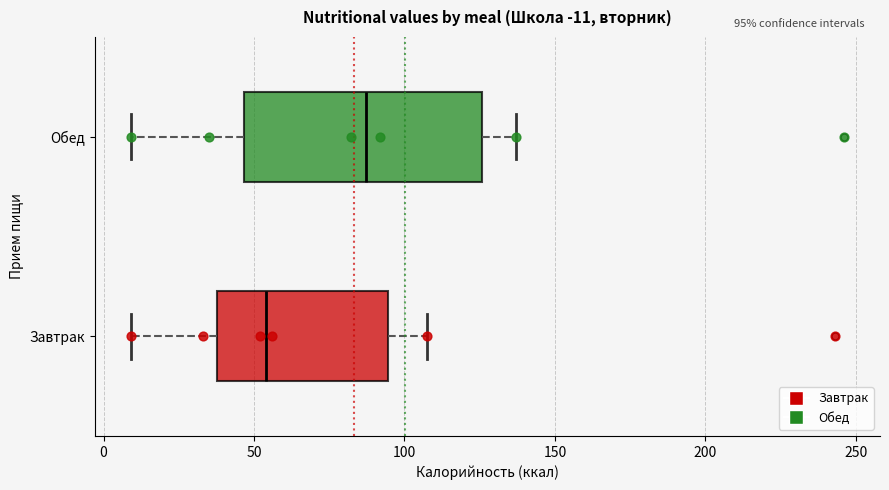

Which box has the furthest to the right median line?

Обед